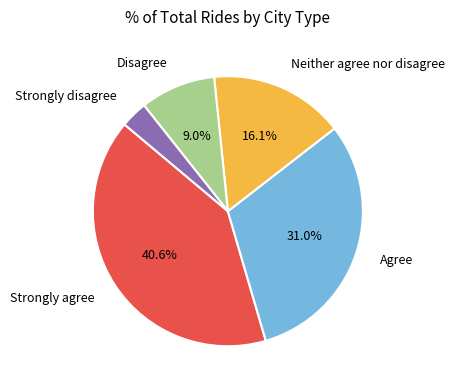

Which has a higher value, Neither agree nor disagree or Strongly disagree?

Neither agree nor disagree